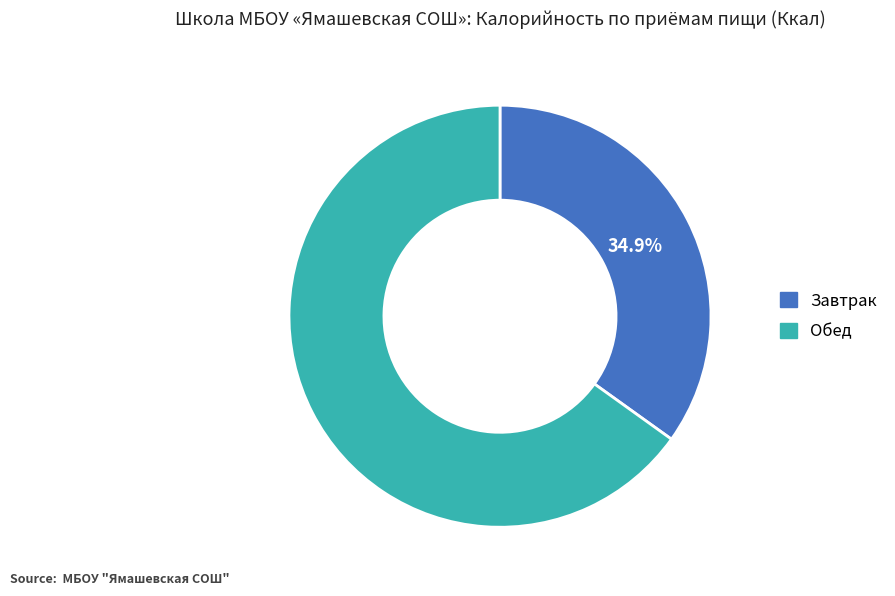

How many slices are in this pie chart?

2